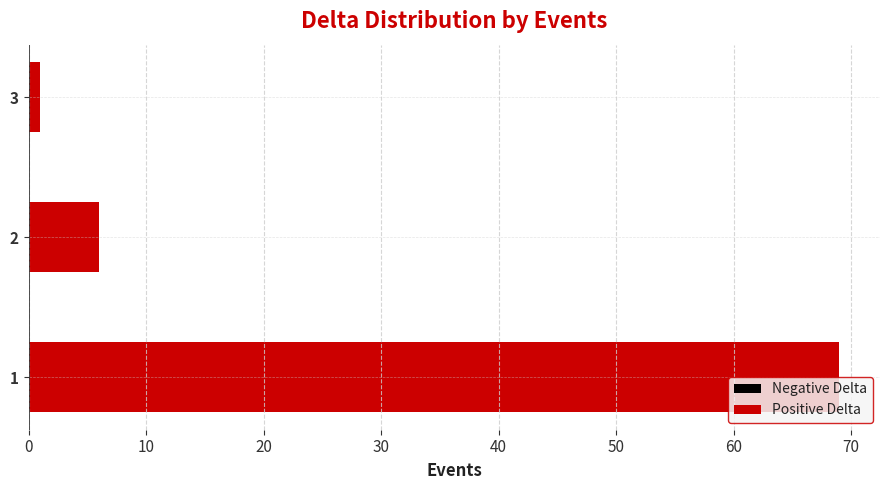

List the labels in order of value, largest first.

1, 2, 3